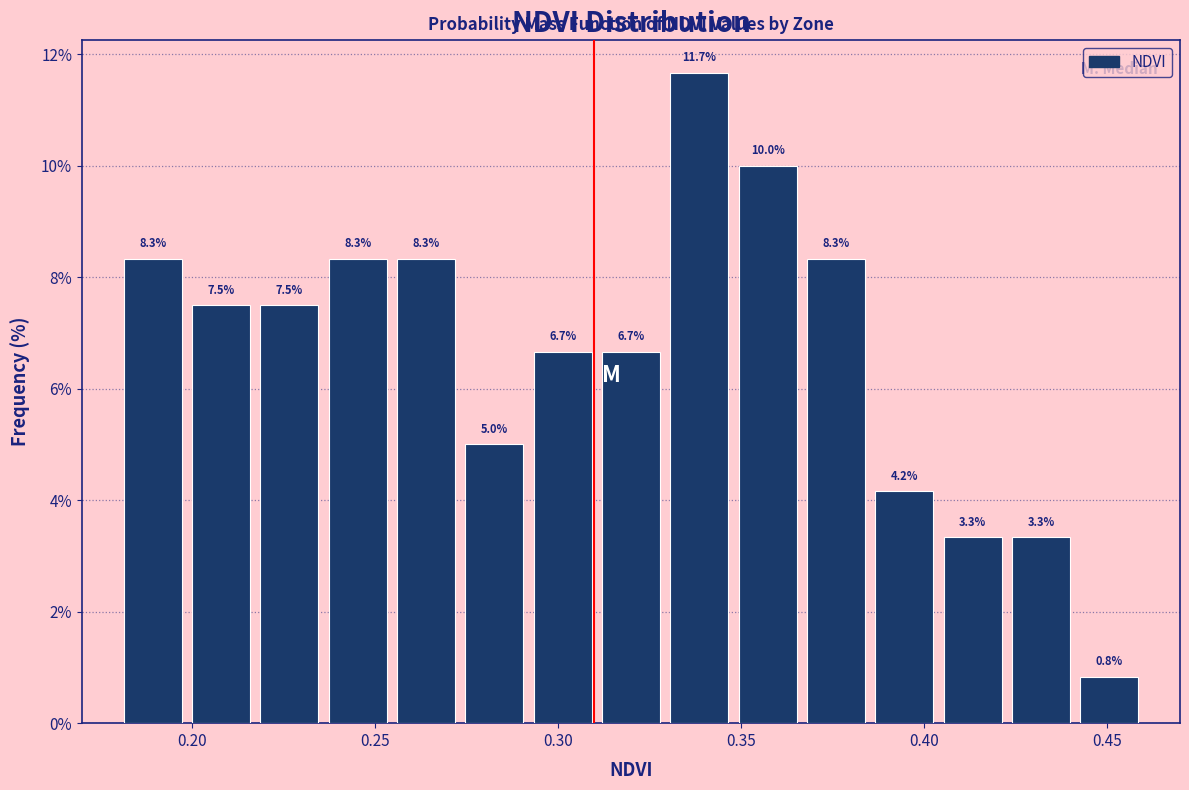

Around what value on the x-axis is the tallest bar? Give the approximate position of its centre, as read against the axis.

0.340